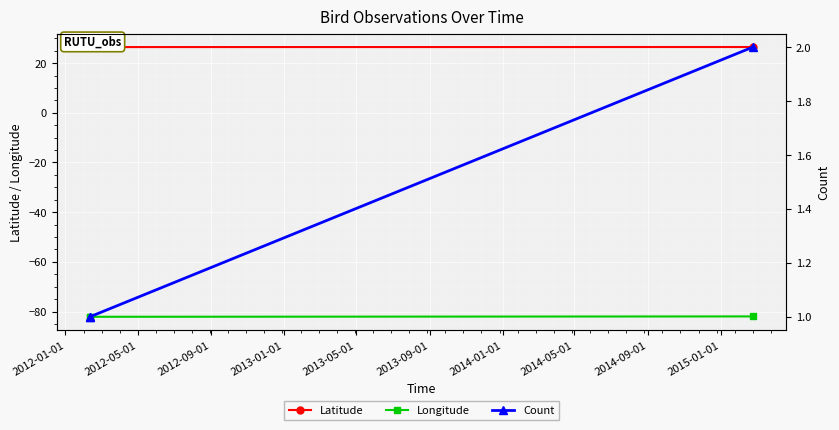

Which series has the widest spread of values?

Count